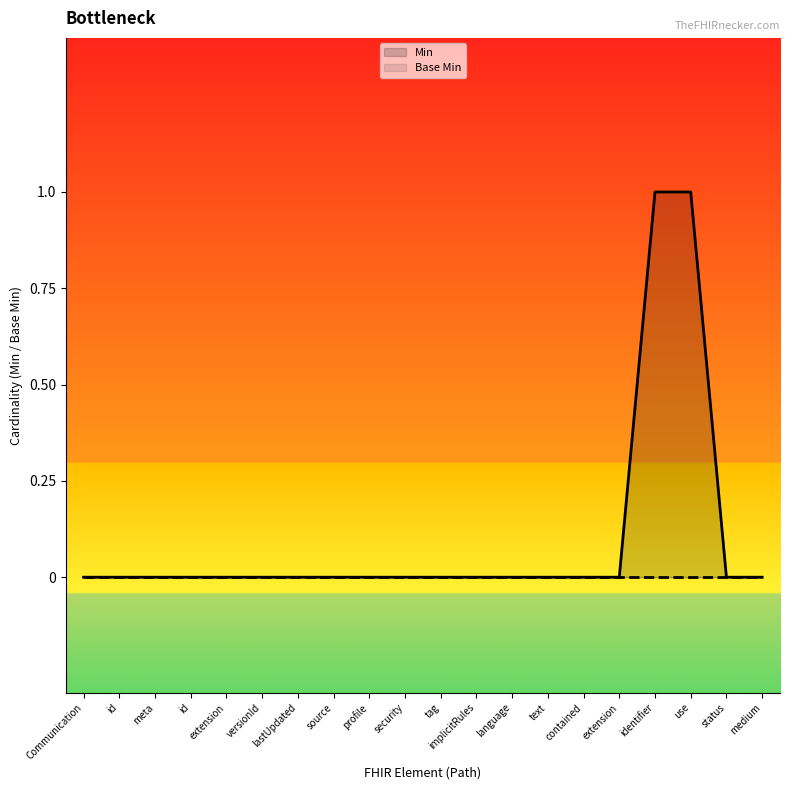

The value at profile is 0. True or false?

False